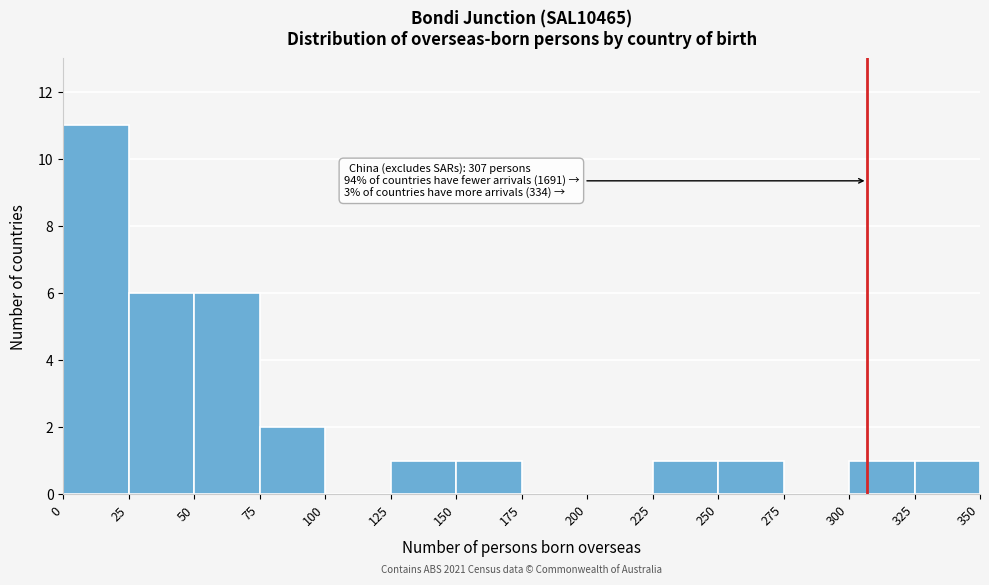

Which range on the x-axis has the tallest bar?

0 to 25